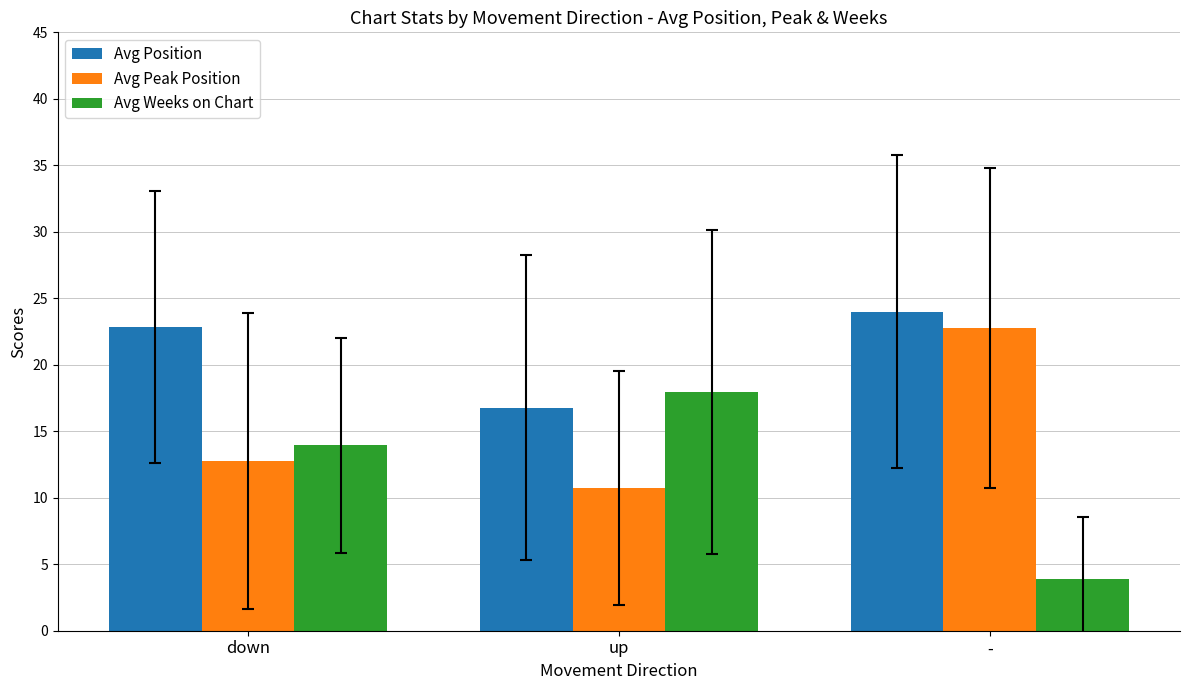

The Avg Weeks on Chart series shows 22.9 at down. True or false?

False